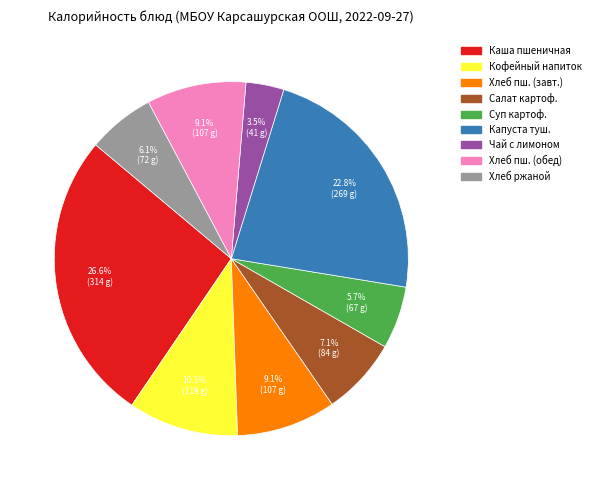

Does any single category account for the majority?

No